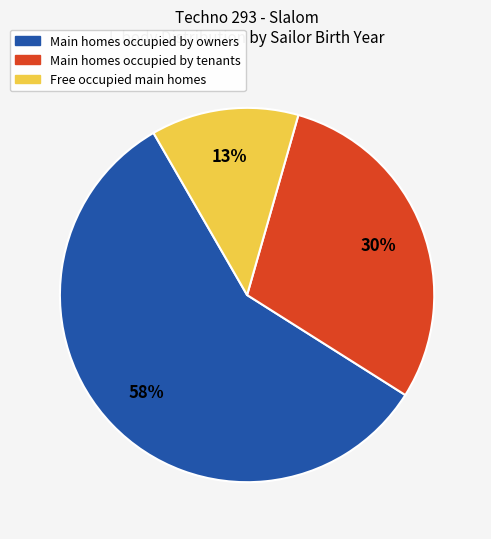

Is there any slice that represents more than half of the pie?

Yes